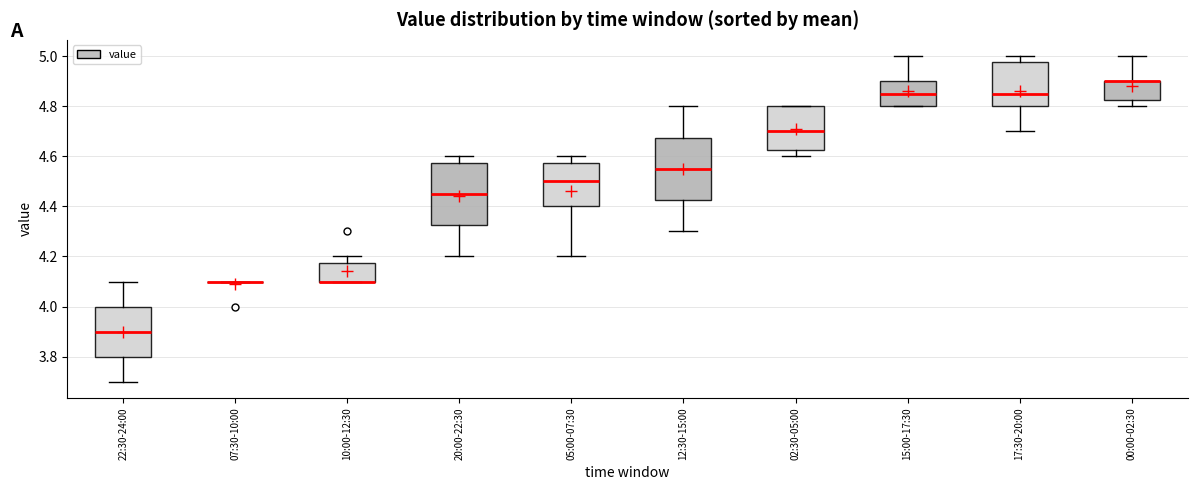

Reading left to right, read every box against the y-axis: the position of its median line, the range the box covers, and the ends of its whiskers. The values are not printed on the chart, so give them approximately, as read against the axis.

22:30-24:00: median 3.90, box 3.80 to 4.00, whiskers 3.70 to 4.10
07:30-10:00: box collapsed to a line at 4.10, whiskers 4.10 to 4.10
10:00-12:30: median 4.10 (drawn on the box's lower edge), box 4.10 to 4.18, whiskers 4.10 to 4.20
20:00-22:30: median 4.46, box 4.32 to 4.58, whiskers 4.20 to 4.60
05:00-07:30: median 4.50, box 4.40 to 4.58, whiskers 4.20 to 4.60
12:30-15:00: median 4.56, box 4.42 to 4.68, whiskers 4.30 to 4.80
02:30-05:00: median 4.70, box 4.62 to 4.80, whiskers 4.60 to 4.80
15:00-17:30: median 4.86, box 4.80 to 4.90, whiskers 4.80 to 5.00
17:30-20:00: median 4.86, box 4.80 to 4.98, whiskers 4.70 to 5.00
00:00-02:30: median 4.90 (drawn on the box's upper edge), box 4.82 to 4.90, whiskers 4.80 to 5.00